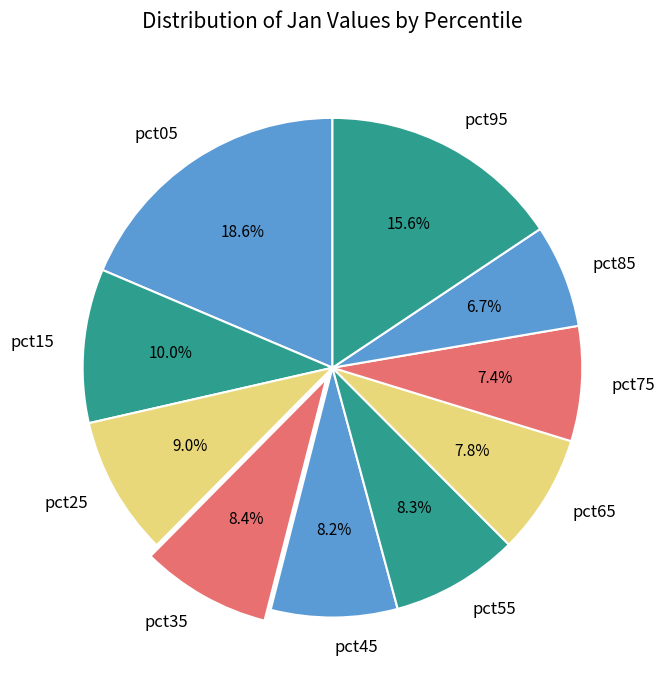

To the nearest percent, what is the difference between the pct05 and pct75 slice percentages?

11%